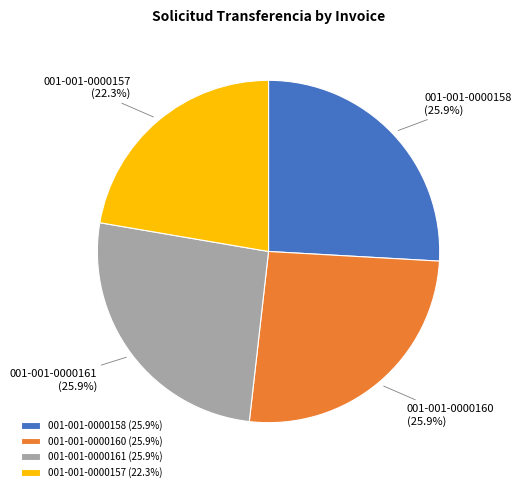

Combined, what portion of the pie is 001-001-0000160 and 001-001-0000161?

51.8%